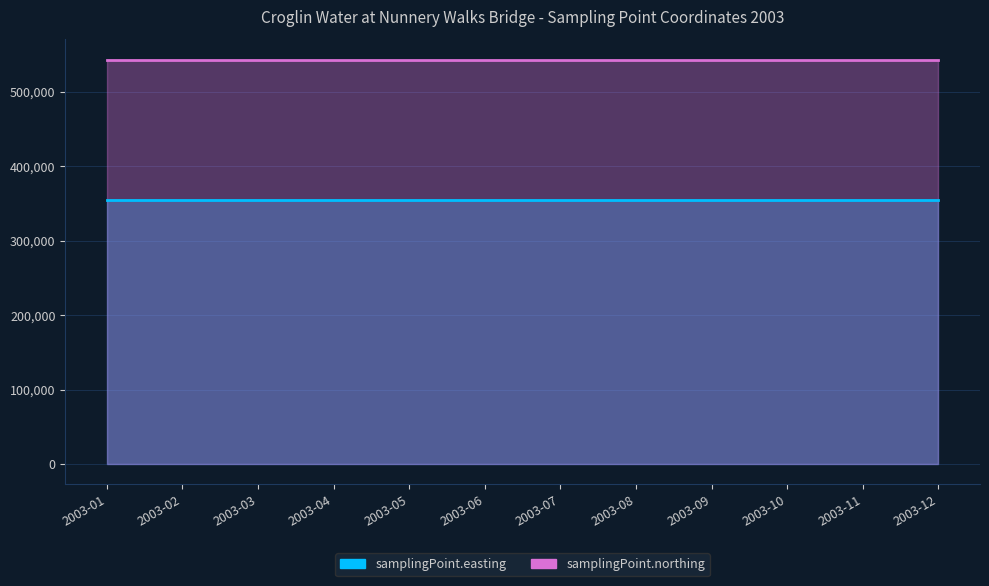

True or false: samplingPoint.easting has a value of 86365 at 2003-10.

False